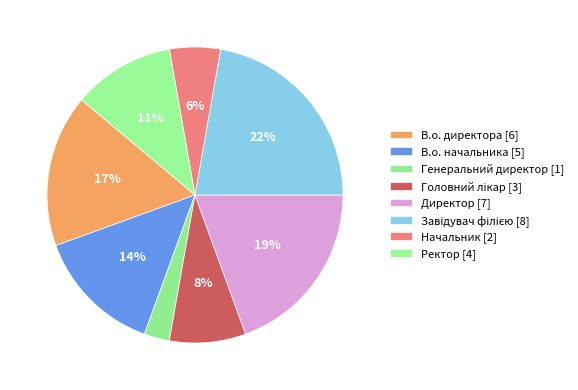

Count the number of slices in the pie.

8